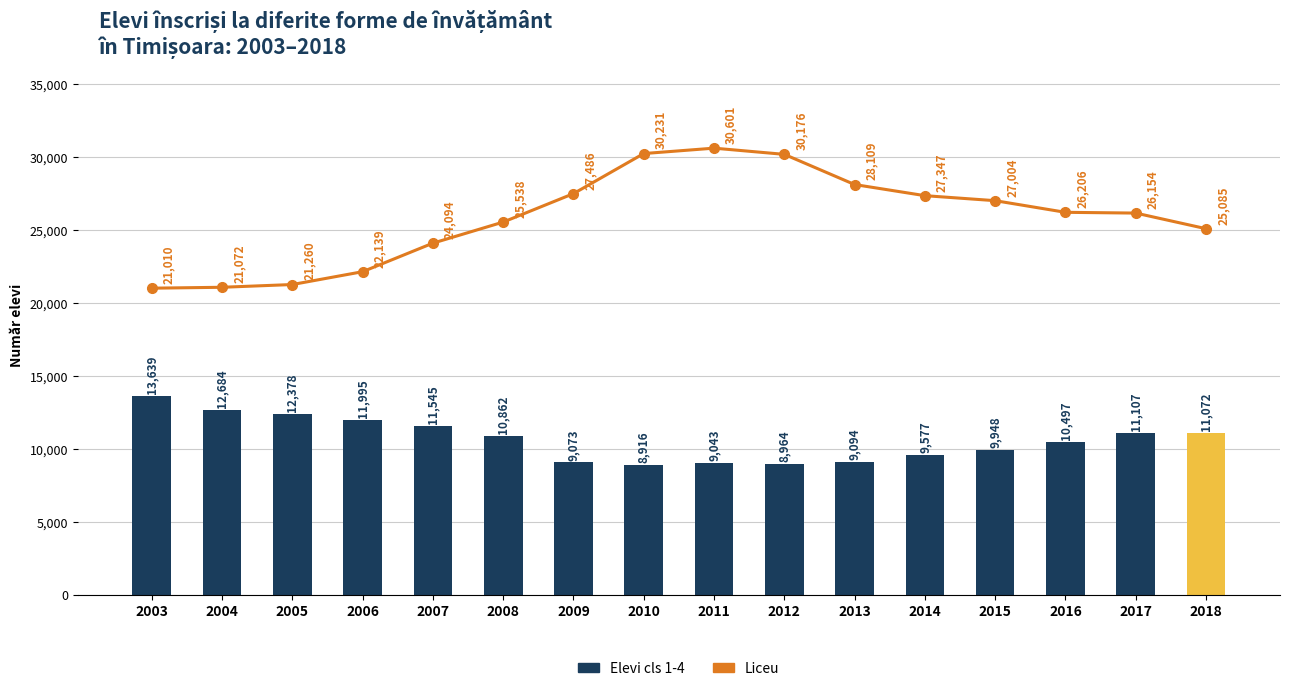

Is it true that Liceu equals 38307 at 2013?

False